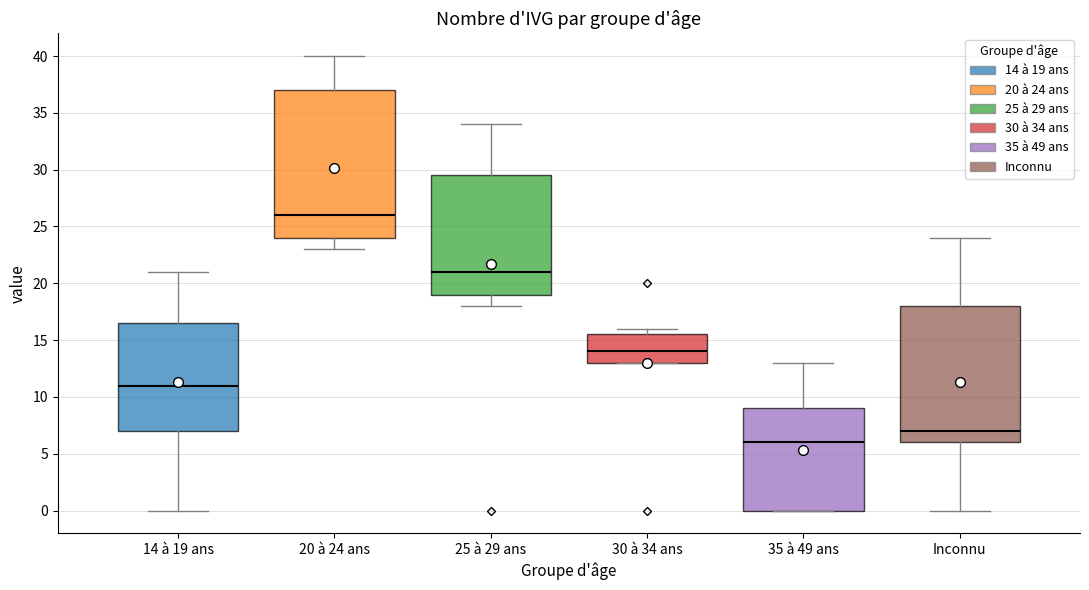

Reading left to right, transcribe this box plot: for each box, give where its median line is, the range the box spans, and where its two whiskers end, as read against the y-axis. The values are not printed on the chart, so give them approximately, as read against the axis.

14 à 19 ans: median 11.0, box 7.0 to 16.5, whiskers 0.0 to 21.0
20 à 24 ans: median 26.0, box 24.0 to 37.0, whiskers 23.0 to 40.0
25 à 29 ans: median 21.0, box 19.0 to 29.5, whiskers 18.0 to 34.0
30 à 34 ans: median 14.0, box 13.0 to 15.5, whiskers 13.0 to 16.0
35 à 49 ans: median 6.0, box 0.0 to 9.0, whiskers 0.0 to 13.0
Inconnu: median 7.0, box 6.0 to 18.0, whiskers 0.0 to 24.0